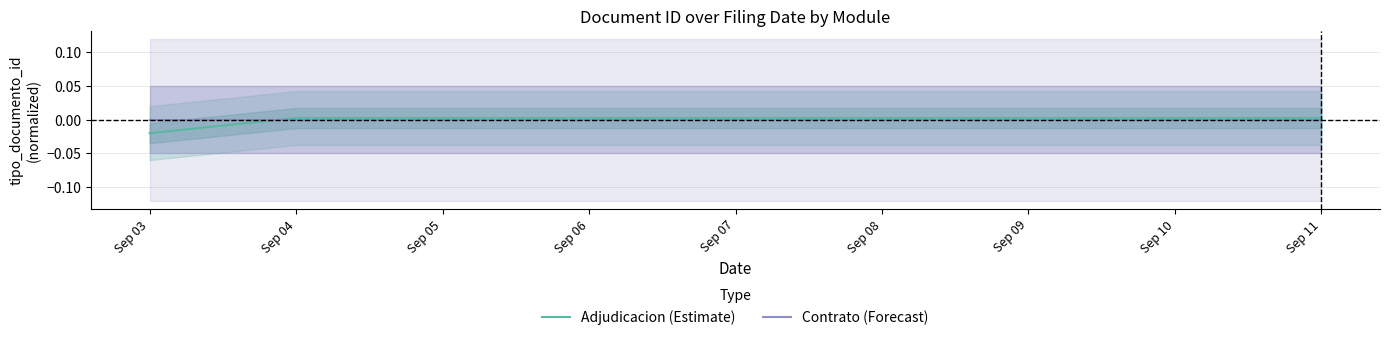

How many values in Adjudicacion (Estimate) are above zero?

8